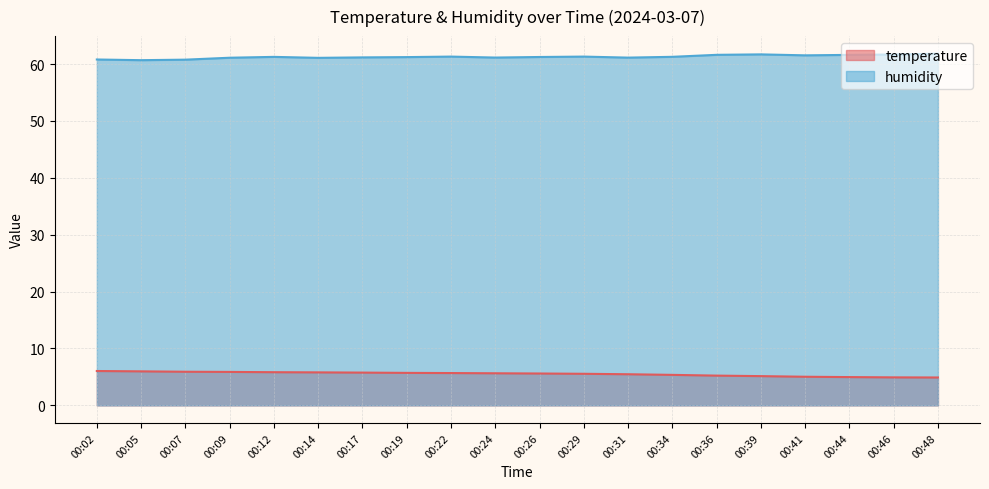

How many lines are shown in the chart?

2